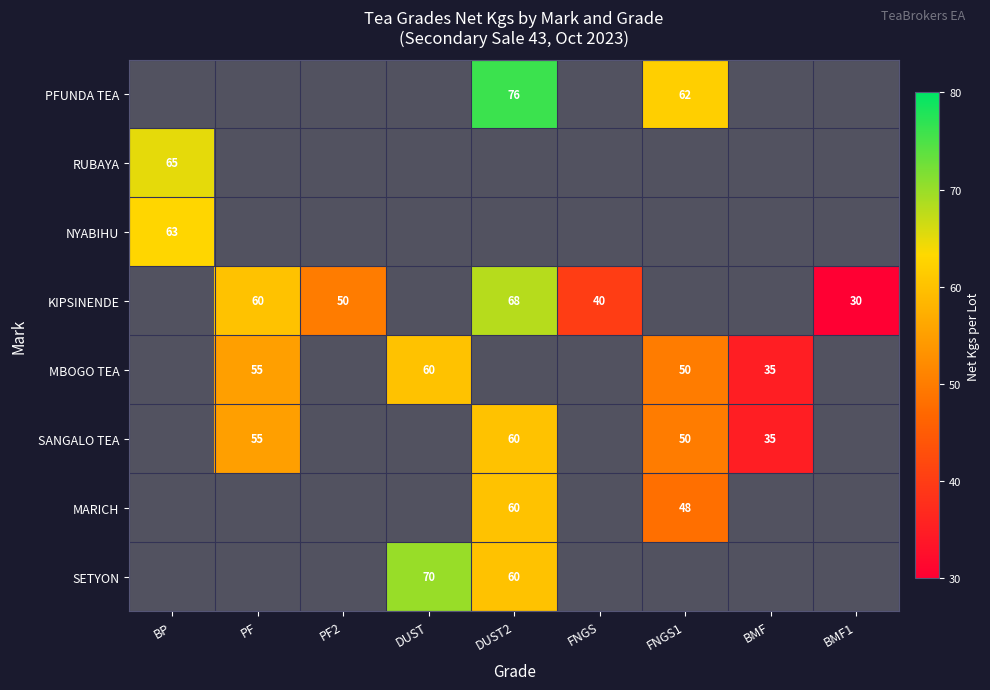

The SETYON series shows 100 at DUST2. True or false?

False